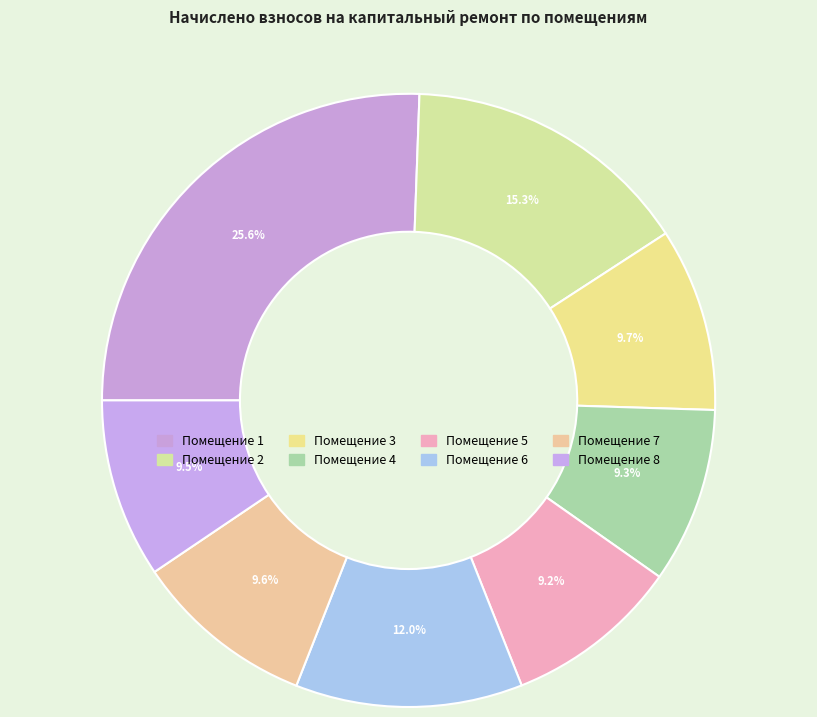

How many segments does this pie chart have?

8